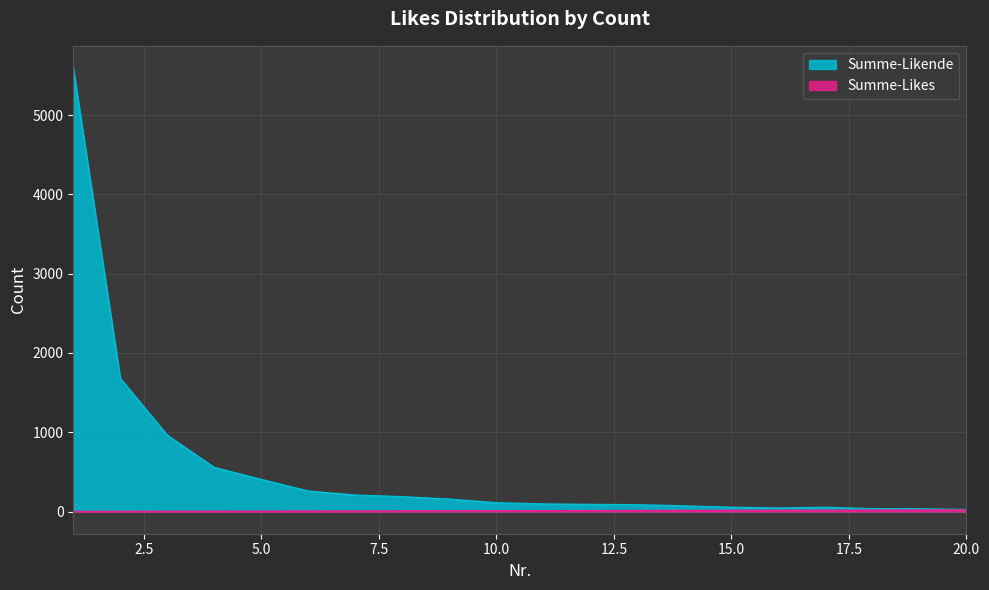

What is the difference between the second highest and minimum values in the Summe-Likes series?

18